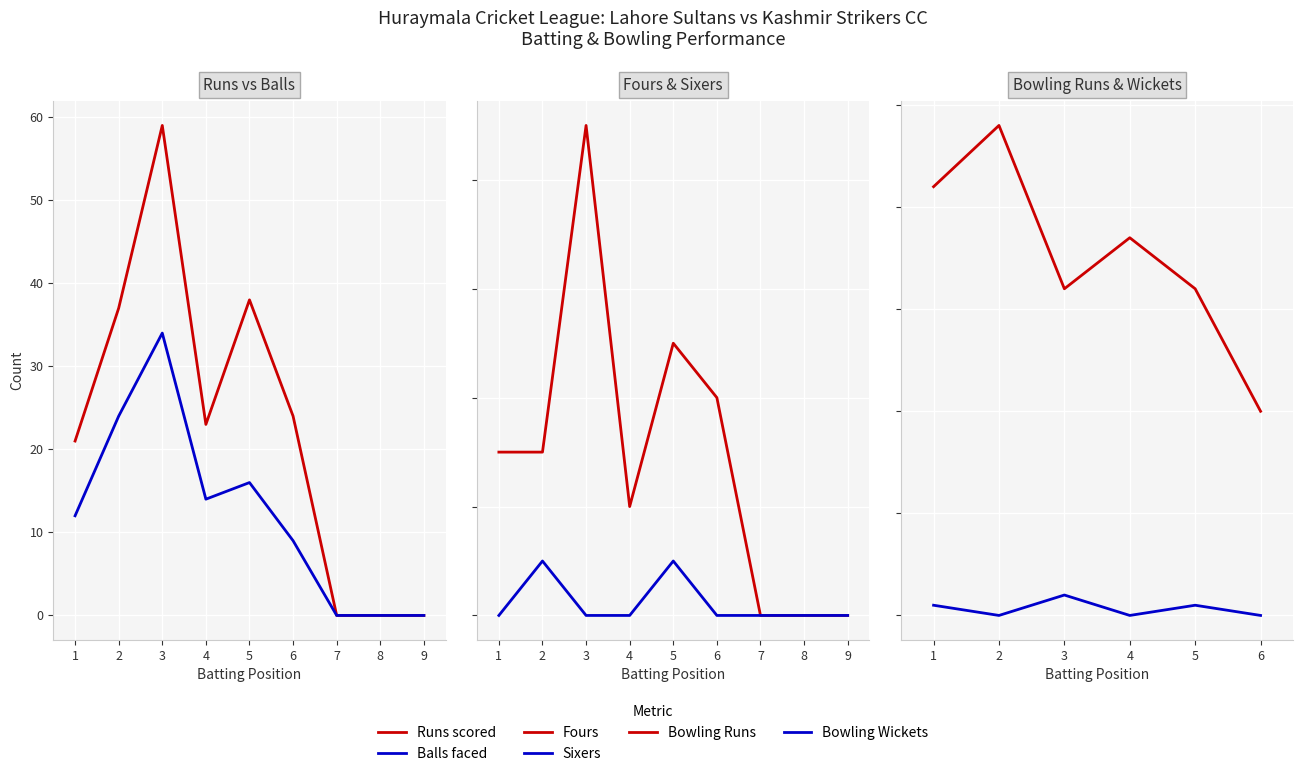

Does the chart display data point markers on the line(s)?

No